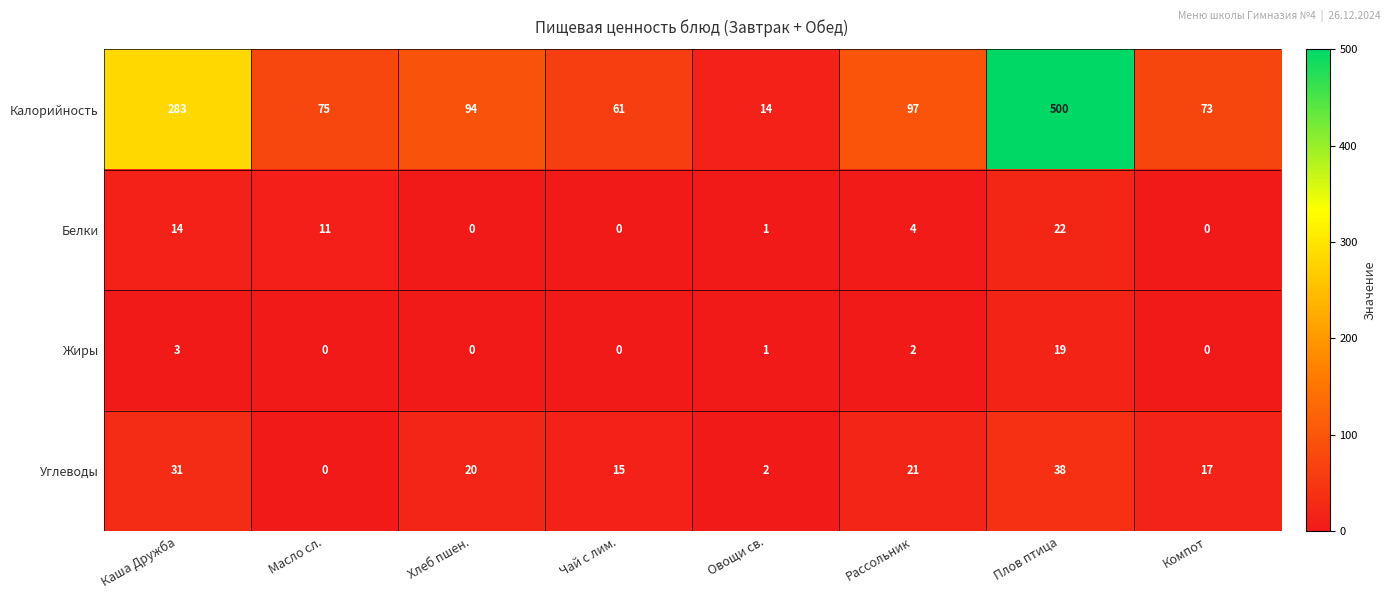

Which series changed the most between Хлеб пшен. and Компот?

Калорийность